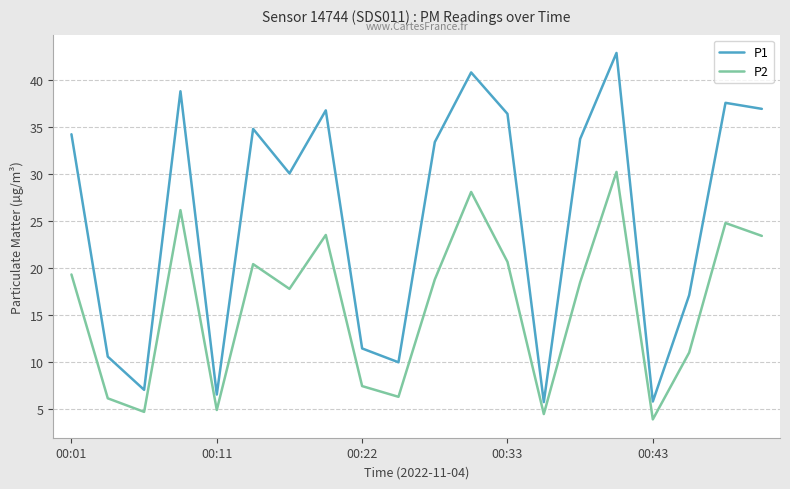

Which series has the largest range (max minus min)?

P1